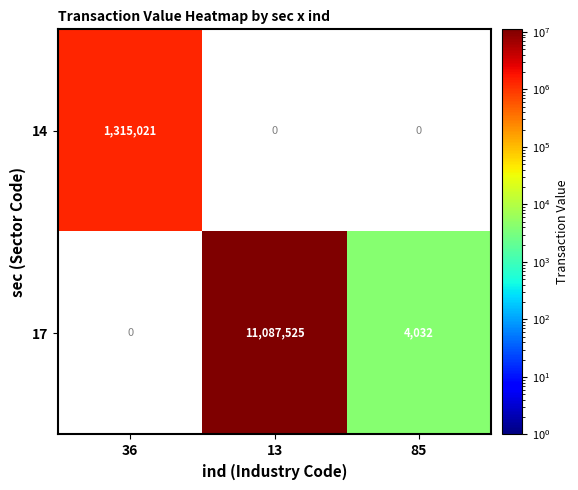

Is it true that 17 equals 4032 at 85?

True